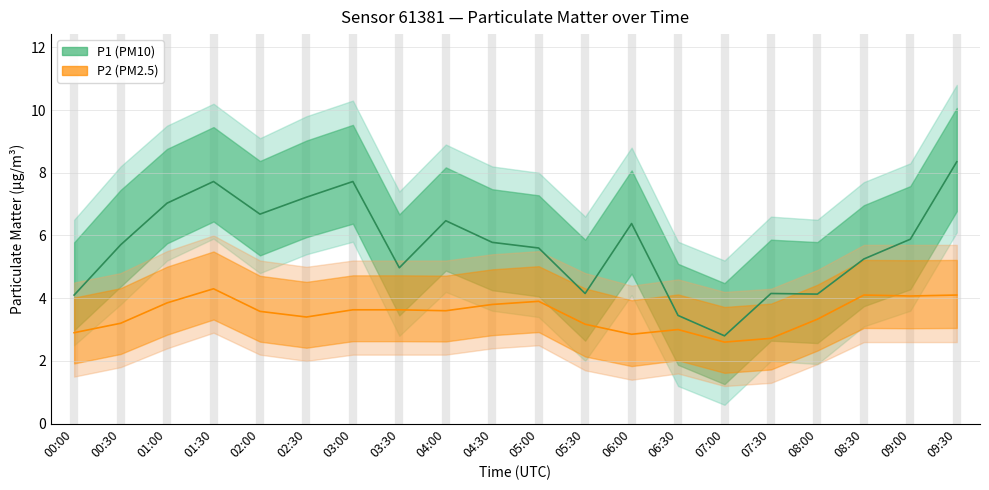

The P1 series shows 14.2 at 09:30. True or false?

False